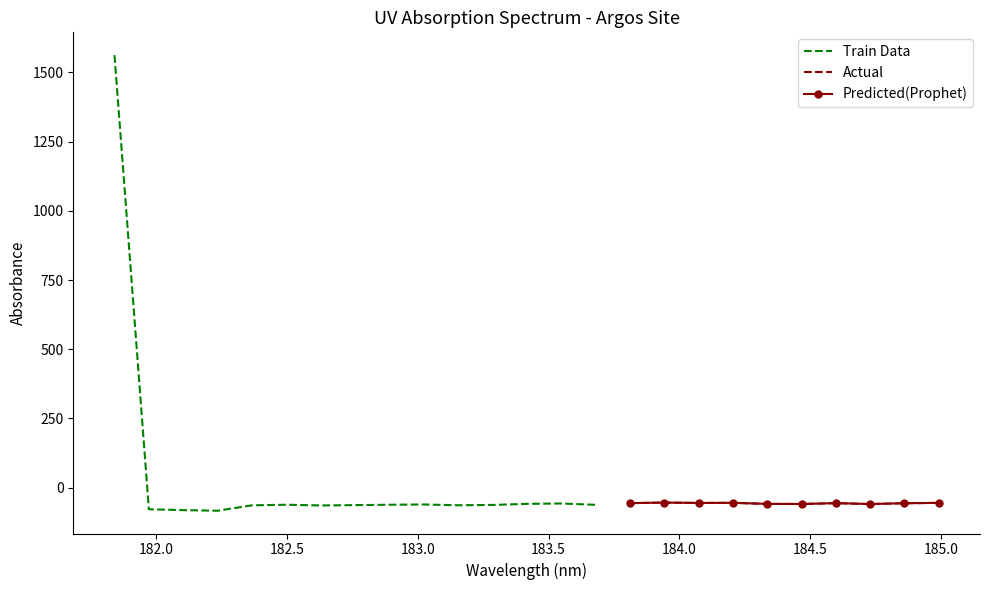

Reading left to right, what are all the values shown in this chart?

0=1562.6	1=-78.0	2=-81.1	3=-83.2	4=-63.7	5=-61.6	6=-64.2	7=-63.0	8=-61.6	9=-60.7	10=-63.5	11=-62.3	12=-58.4	13=-57.0	14=-61.9	15=-55.8	16=-53.8	17=-55.1	18=-54.7	19=-58.4	20=-58.9	21=-55.8	22=-59.0	23=-56.2	24=-54.8